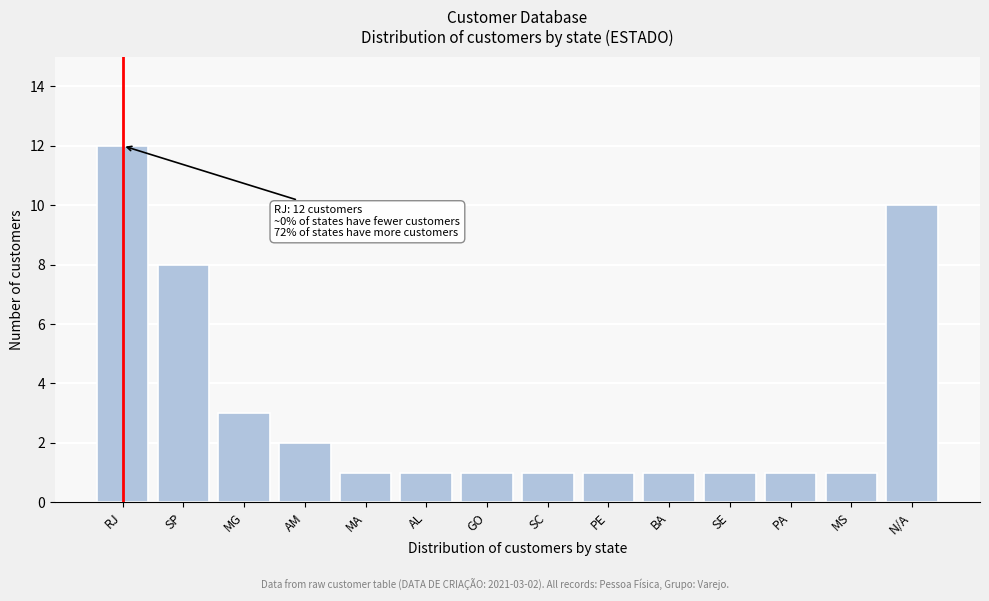

Reading left to right, extract all data points from this chart.

RJ=12	SP=8	MG=3	AM=2	MA=1	AL=1	GO=1	SC=1	PE=1	BA=1	SE=1	PA=1	MS=1	N/A=10